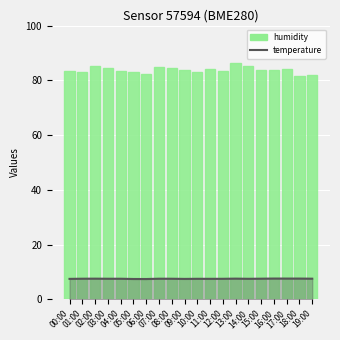

Reading left to right, what are all the values shown in this chart?

00:00=83.5	01:00=83.0	02:00=85.2	03:00=84.3	04:00=83.4	05:00=83.0	06:00=82.2	07:00=84.8	08:00=84.6	09:00=83.7	10:00=83.0	11:00=84.1	12:00=83.3	13:00=86.2	14:00=85.3	15:00=83.9	16:00=83.8	17:00=84.0	18:00=81.6	19:00=82.0